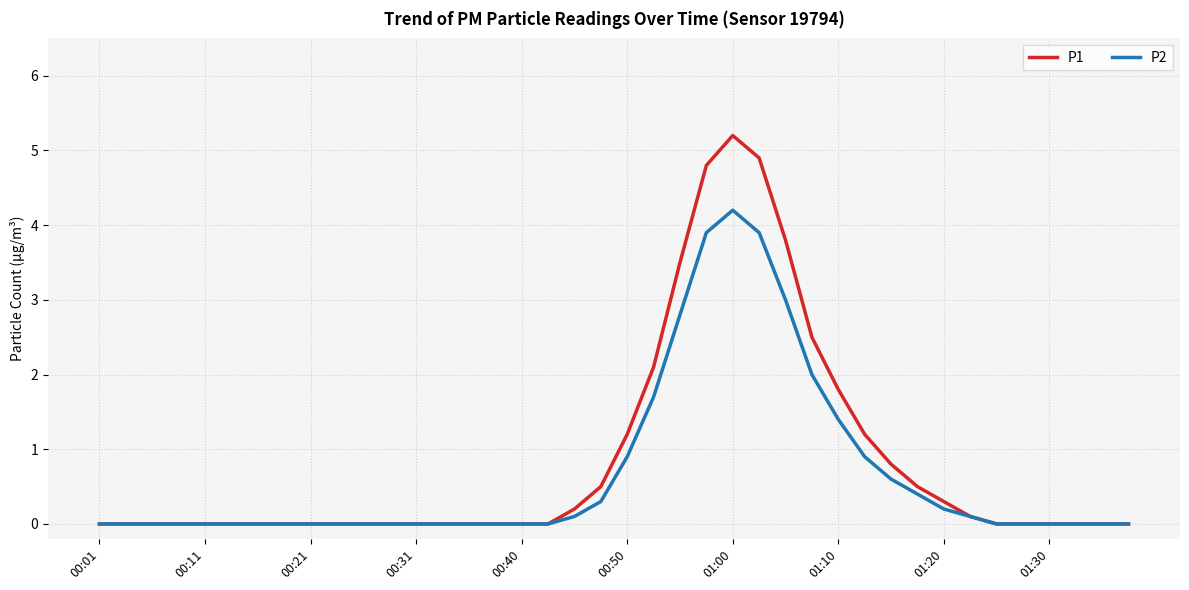

What is the average value of the P2 series?

0.7